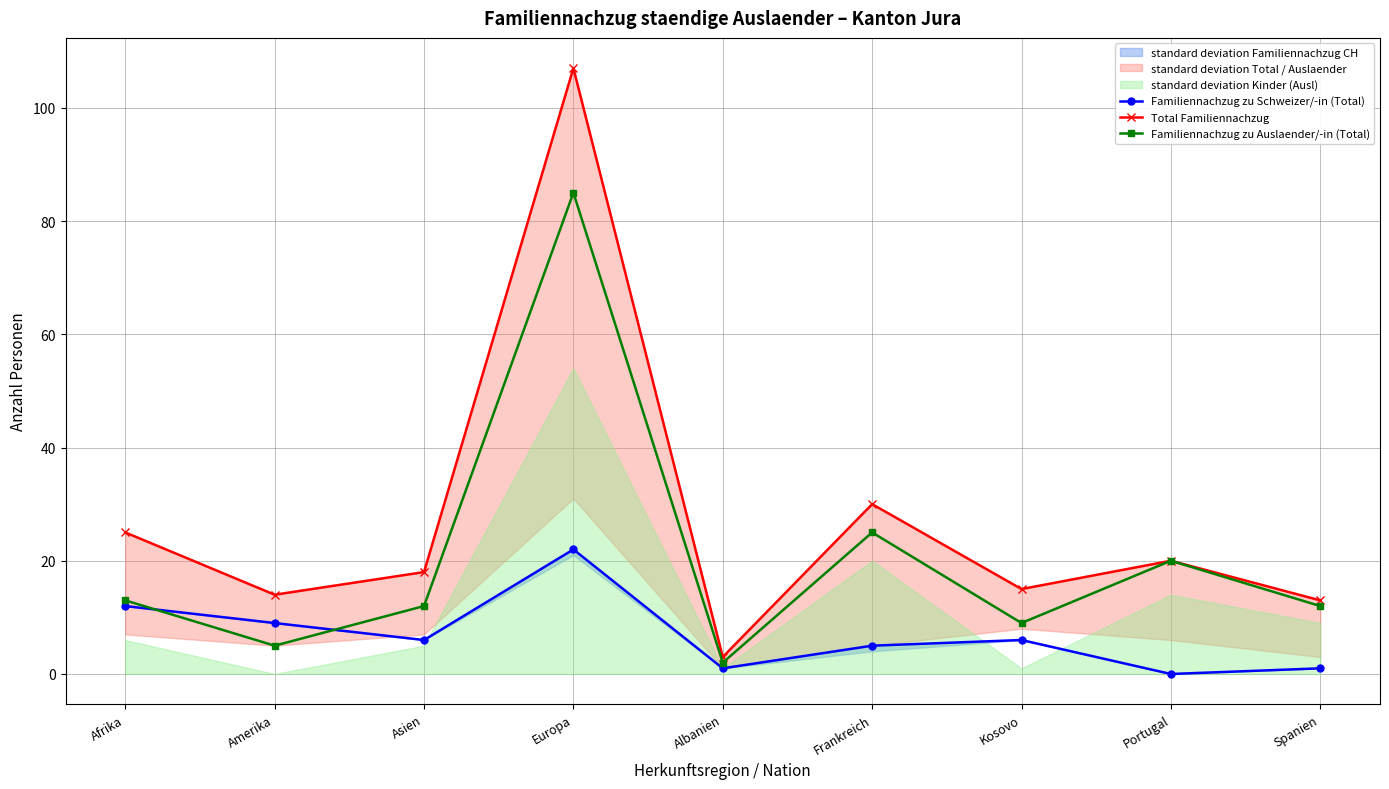

What is the label of the 5th point from the left?

Albanien